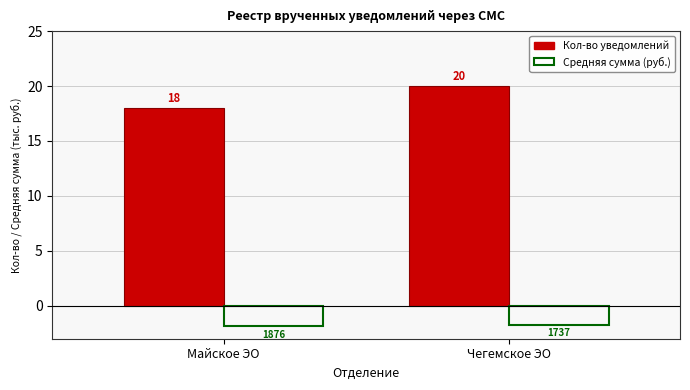

At which category is the sum across all series the highest?

Чегемское ЭО